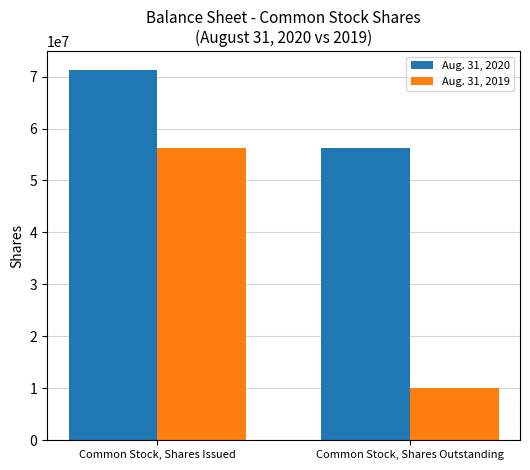

What is the difference between the Aug. 31, 2020 values at Common Stock, Shares Issued and Common Stock, Shares Outstanding?

15118284